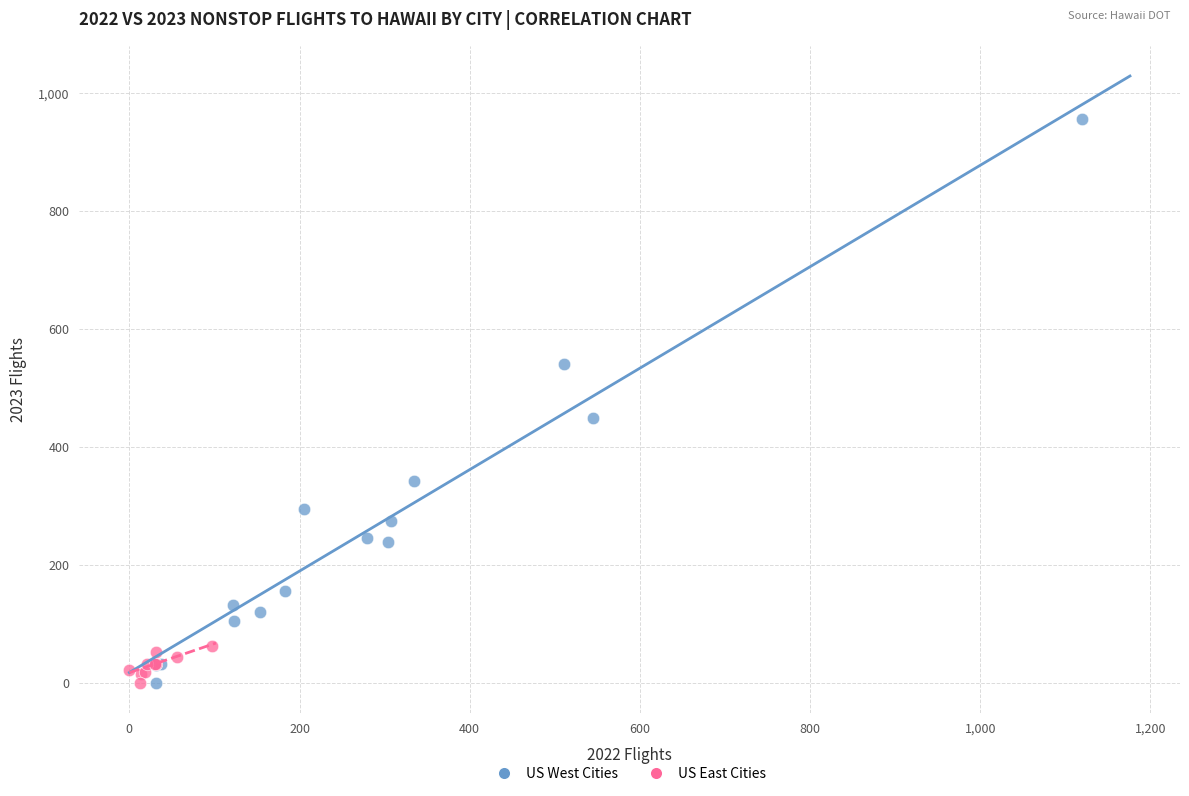

Which series reaches the maximum Y coordinate?

US West Cities